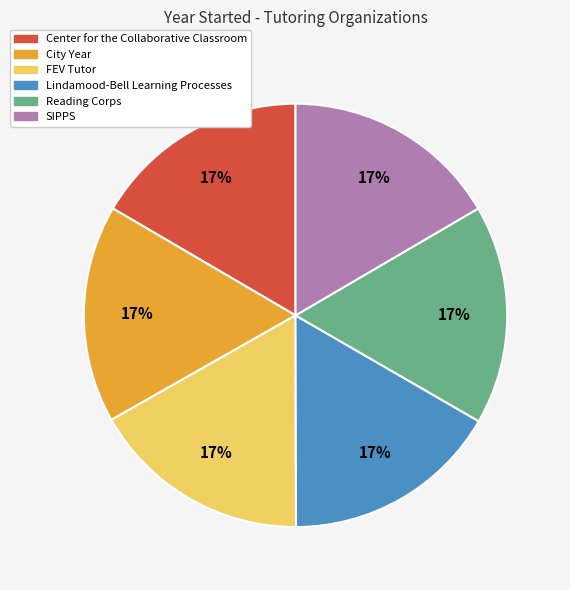

Approximately how many times larger is the value at FEV Tutor compared to SIPPS?

1.0